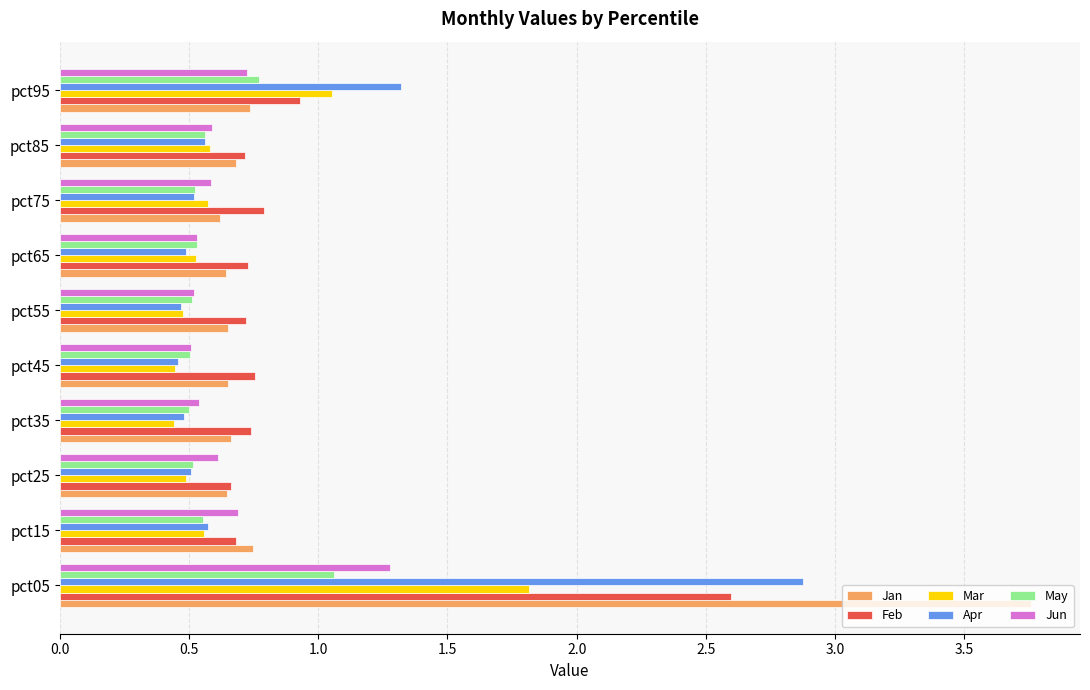

What is the difference between the highest and lowest values at pct45?

0.3